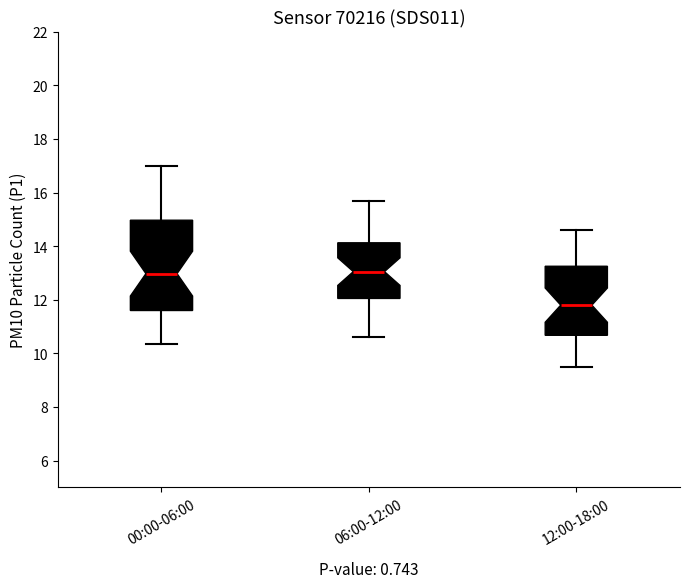

Reading left to right, read every box against the y-axis: the position of its median line, the range the box covers, and the ends of its whiskers. The values are not printed on the chart, so give them approximately, as read against the axis.

00:00-06:00: median 13.0, box 11.6 to 15.0, whiskers 10.4 to 17.0
06:00-12:00: median 13.0, box 12.0 to 14.2, whiskers 10.6 to 15.8
12:00-18:00: median 11.8, box 10.6 to 13.2, whiskers 9.6 to 14.6